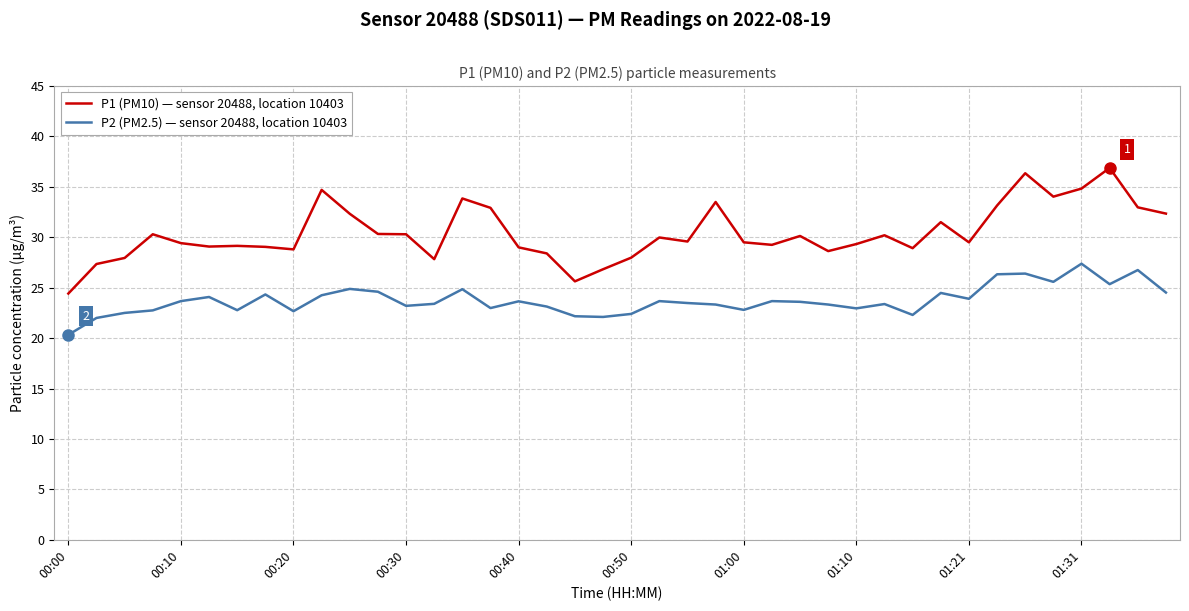

Which series has the largest total across all categories?

P1 (PM10) — sensor 20488, location 10403